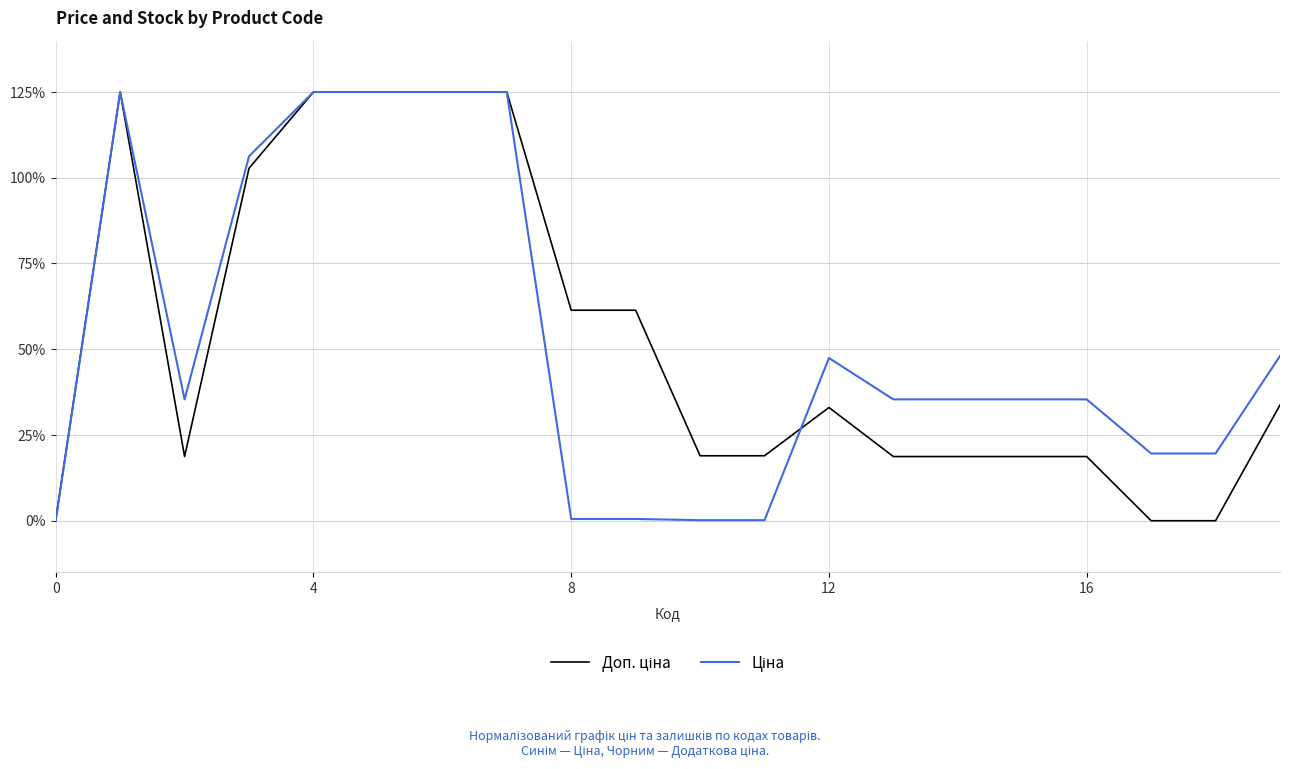

What is the maximum value shown in the chart?

125.0